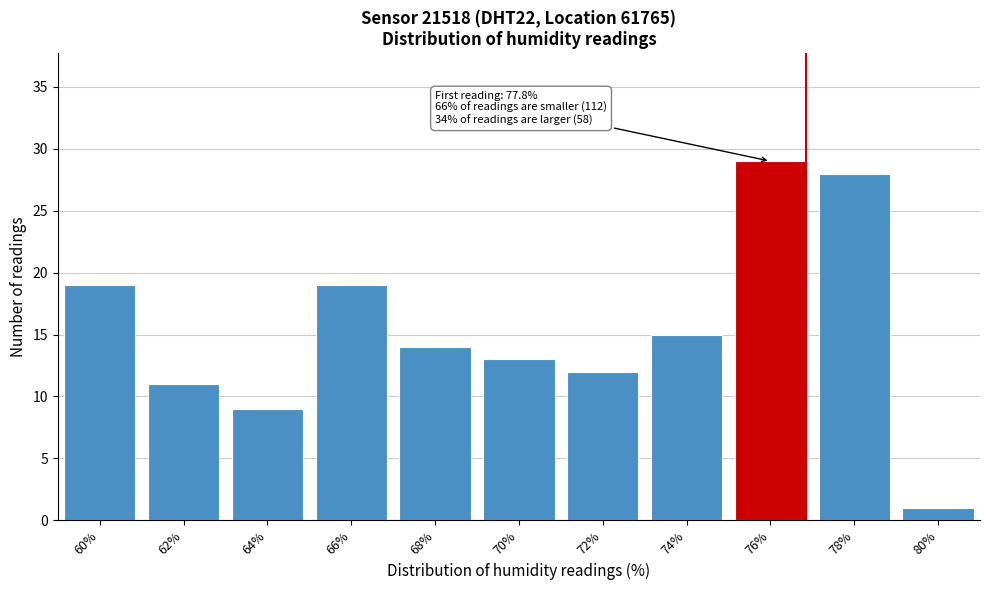

Reading left to right, extract all data points from this chart.

60%=19	62%=11	64%=9	66%=19	68%=14	70%=13	72%=12	74%=15	76%=29	78%=28	80%=1